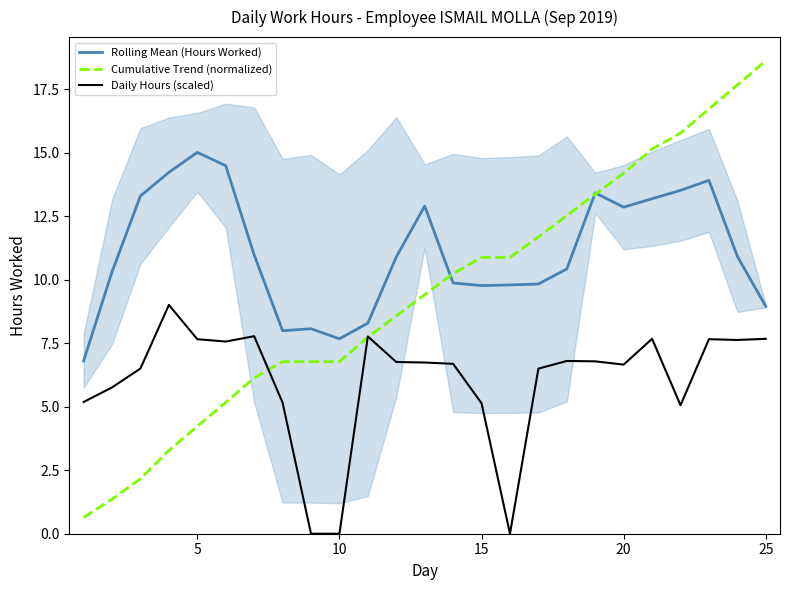

True or false: Daily Hours (scaled) and Rolling Mean (Hours Worked) cross at least once.

False